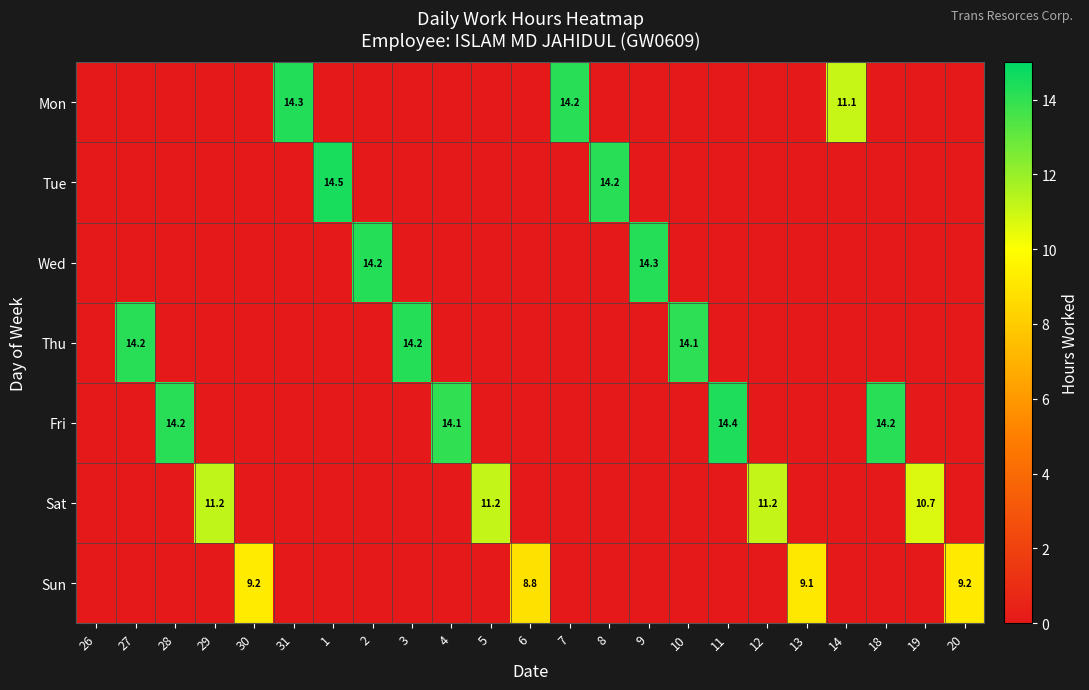

How many values in Sat are below zero?

19